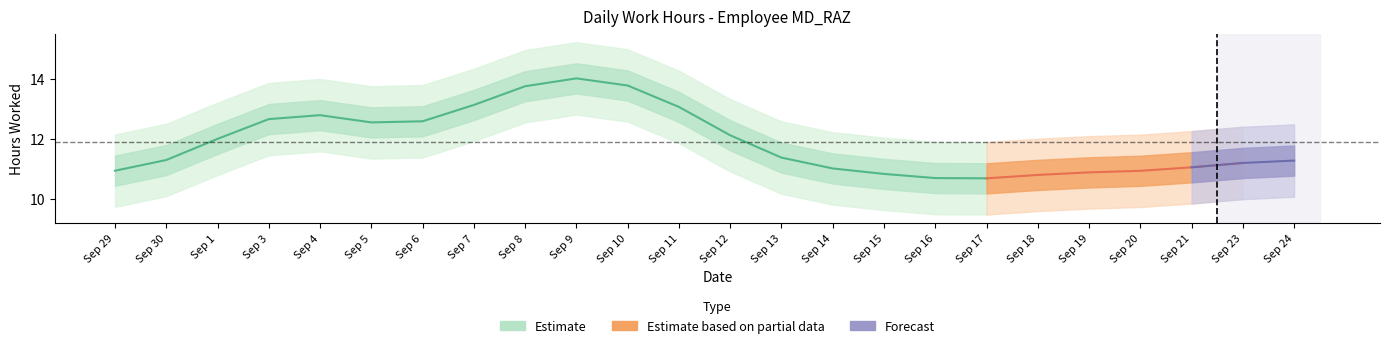

What is the sum of all values?

219.3